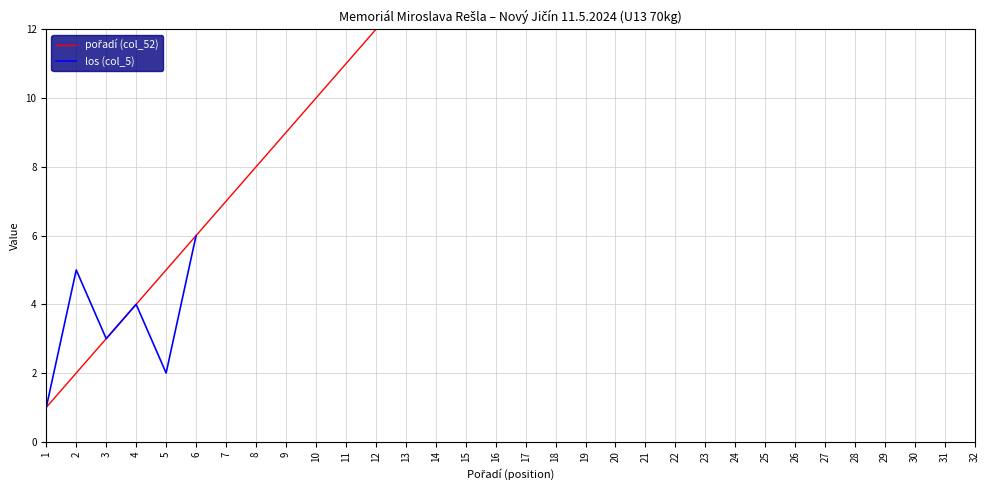

At 5, list the series in order from largest to smallest.

pořadí (col_52), los (col_5)